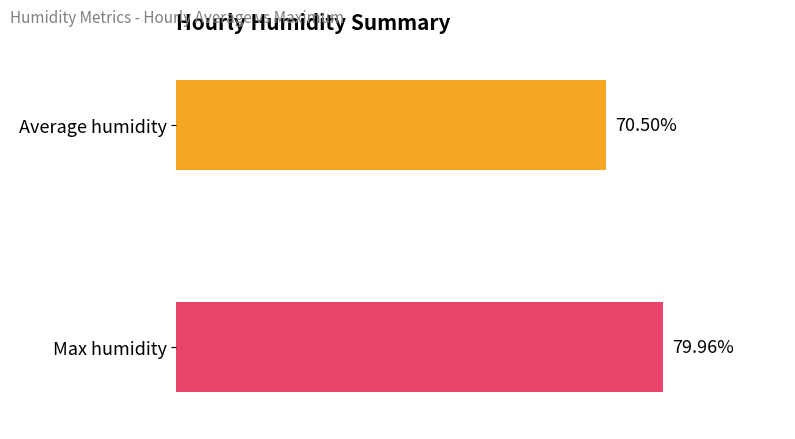

Is it true that Max humidity equals 31 at 03:00?

False